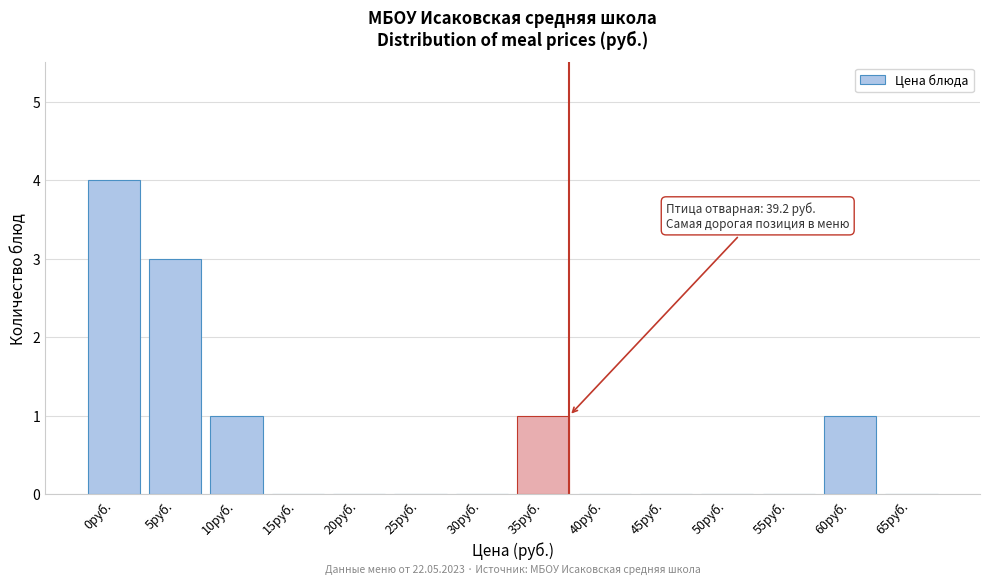

Reading left to right, what are all the values shown in this chart?

0руб.=4	5руб.=3	10руб.=1	15руб.=0	20руб.=0	25руб.=0	30руб.=0	35руб.=1	40руб.=0	45руб.=0	50руб.=0	55руб.=0	60руб.=1	65руб.=0